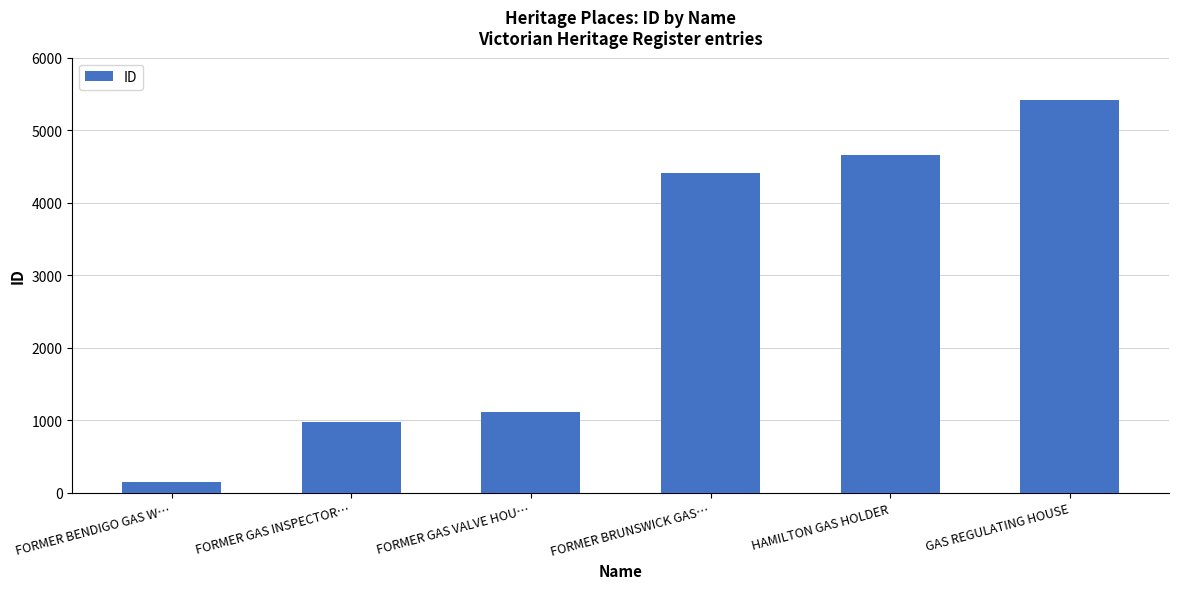

List the labels in order of value, largest first.

GAS REGULATING HOUSE, HAMILTON GAS HOLDER, FORMER BRUNSWICK GAS…, FORMER GAS VALVE HOU…, FORMER GAS INSPECTOR…, FORMER BENDIGO GAS W…